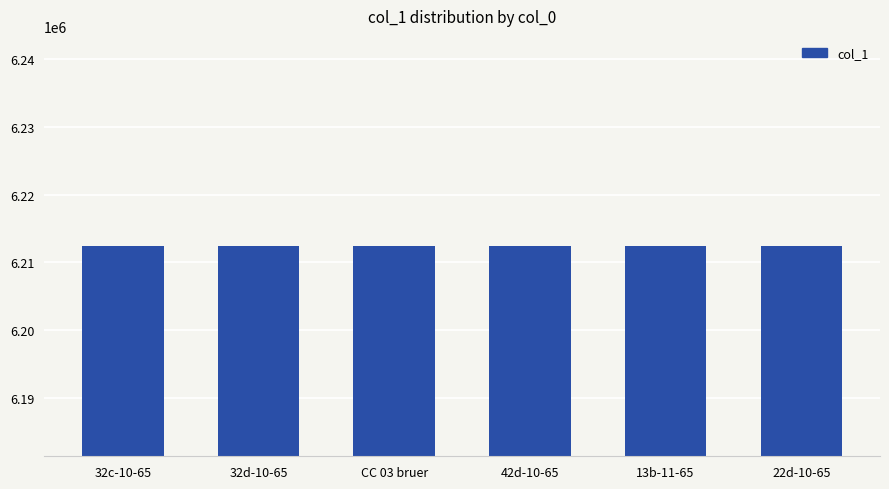

What is the smallest value displayed?

6212404